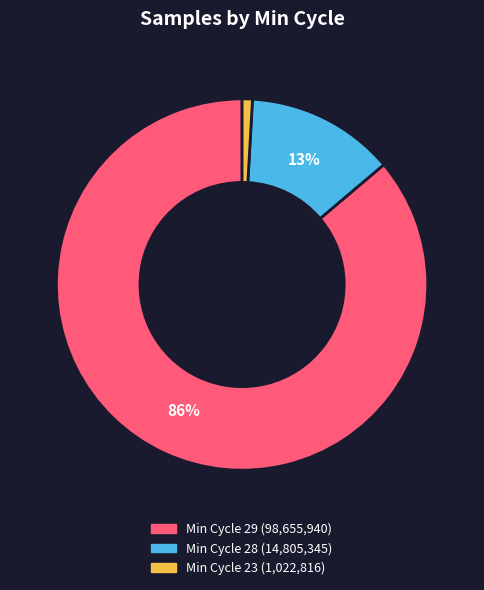

Is there a majority slice in this chart?

Yes